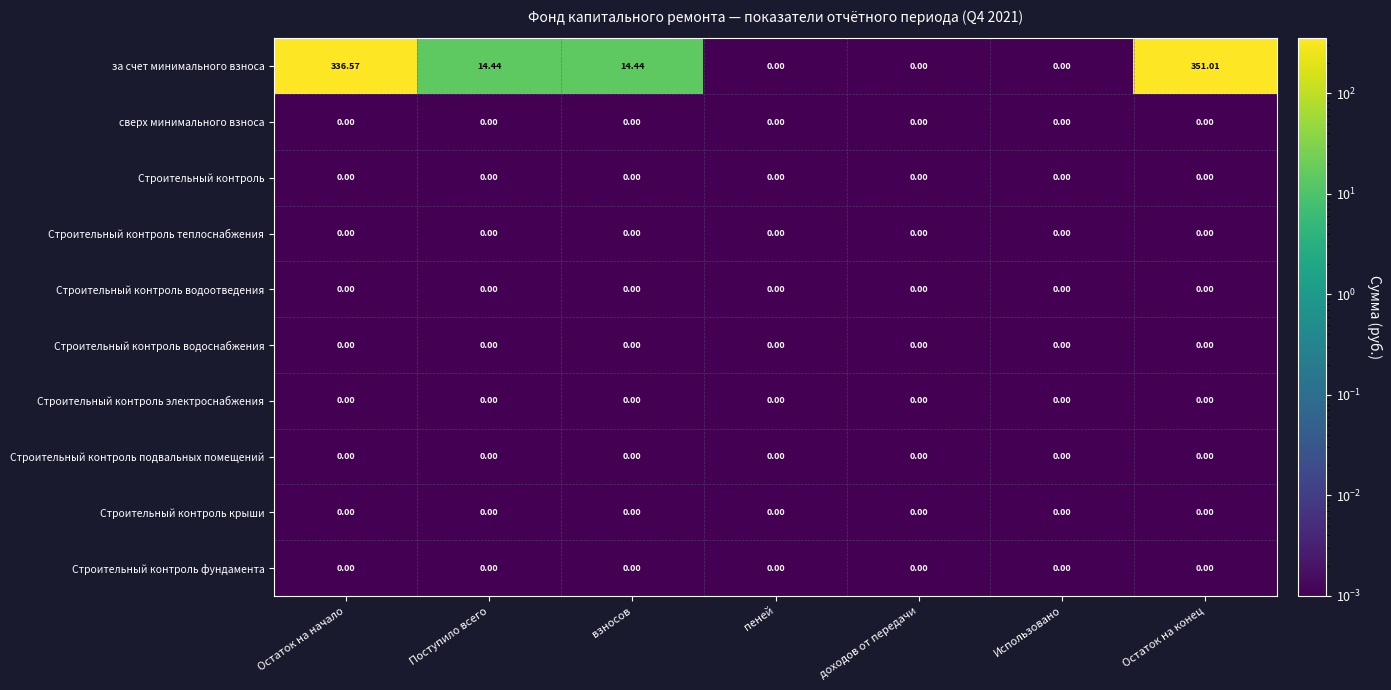

At how many categories does at least one series exceed 117?

2